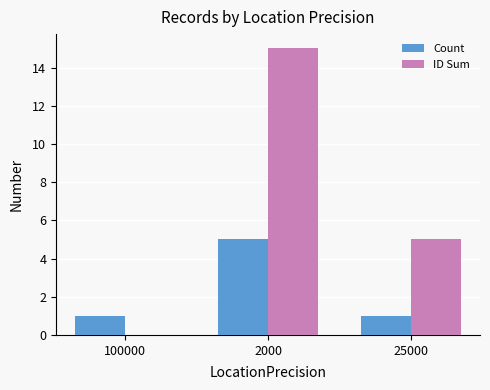

How many positive values does the ID Sum series have?

2